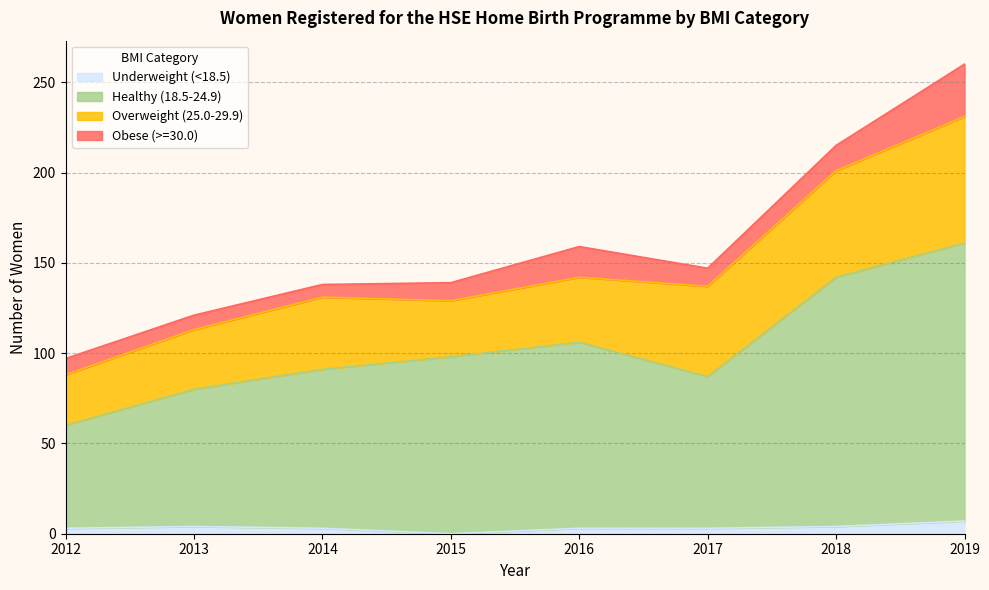

Is it true that Healthy (18.5-24.9) equals 87 at 2017?

True